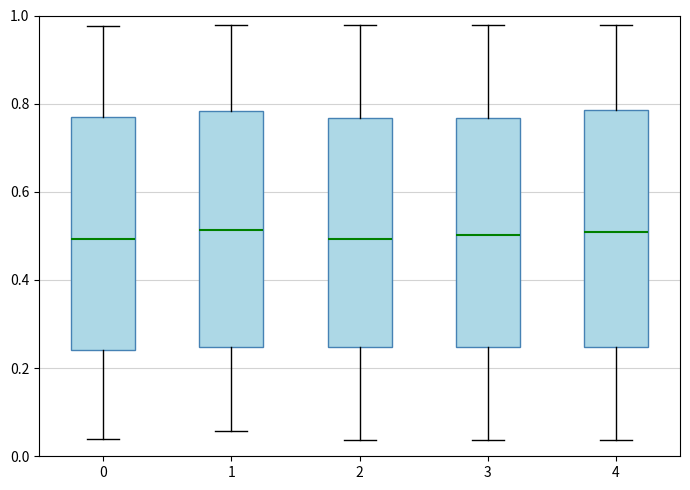

Reading left to right, read every box against the y-axis: the position of its median line, the range the box covers, and the ends of its whiskers. The values are not printed on the chart, so give them approximately, as read against the axis.

0: median 0.50, box 0.24 to 0.78, whiskers 0.04 to 0.98
1: median 0.52, box 0.24 to 0.78, whiskers 0.06 to 0.98
2: median 0.50, box 0.24 to 0.76, whiskers 0.04 to 0.98
3: median 0.50, box 0.24 to 0.76, whiskers 0.04 to 0.98
4: median 0.50, box 0.24 to 0.78, whiskers 0.04 to 0.98